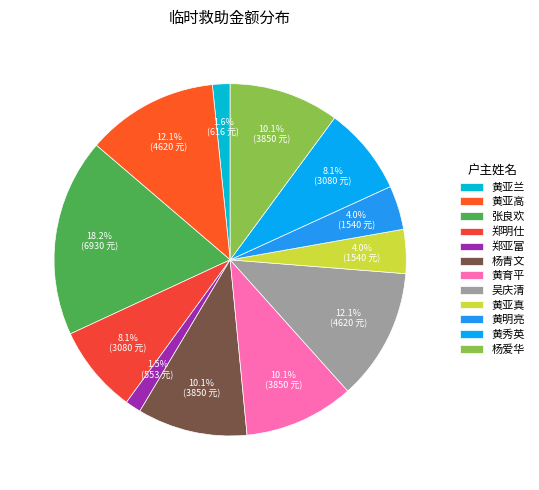

How much of the chart is everything except 杨爱华?

89.9%